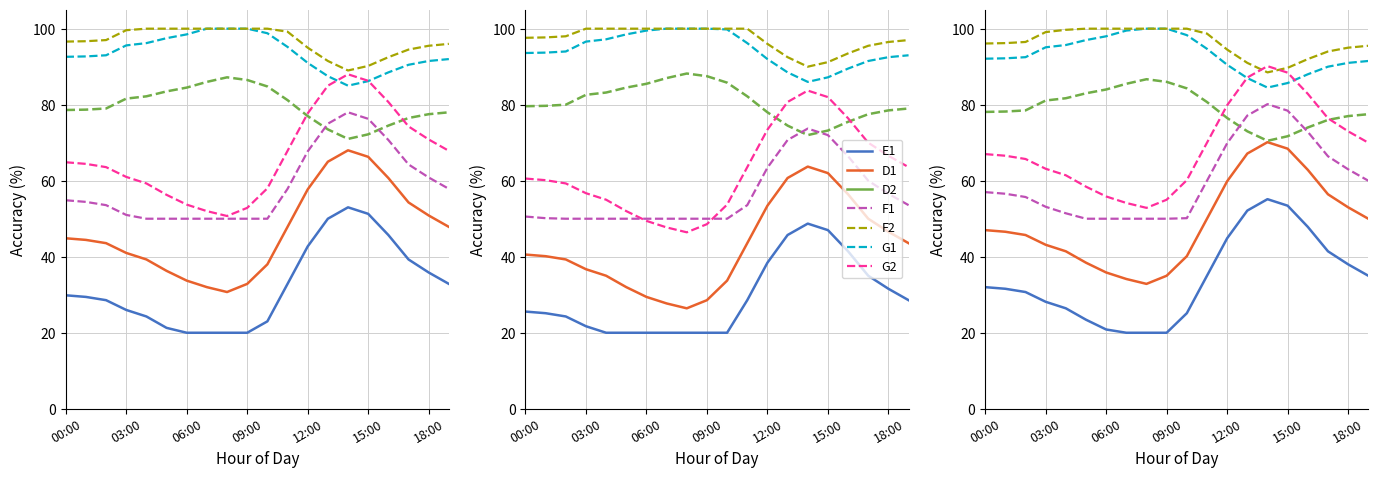

Which category has the highest value across all series?

08:00